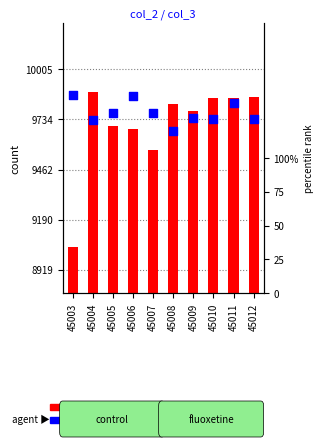

Which series has the widest spread of Y values?

count